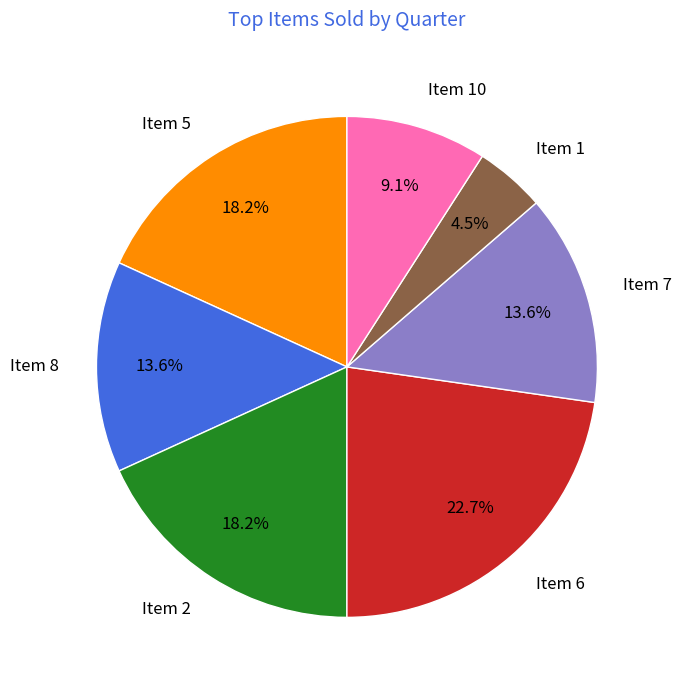

To the nearest percent, what is the average slice percentage?

14%